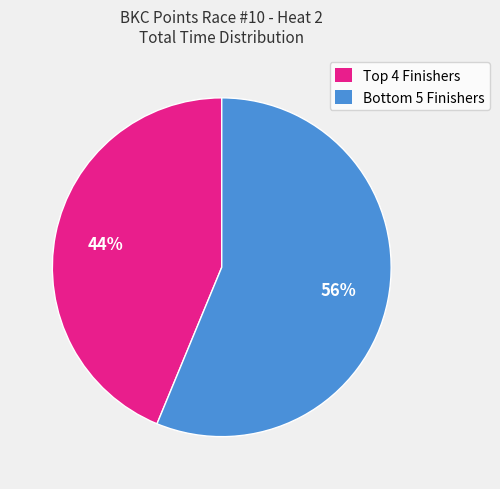

To the nearest percent, what is the difference between the largest and smallest slice percentages?

12%